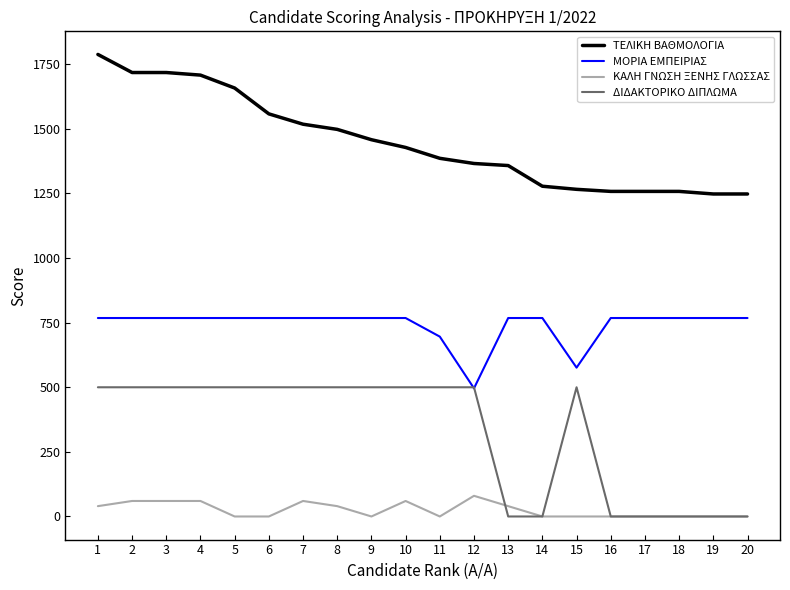

Is it true that ΚΑΛΗ ΓΝΩΣΗ ΞΕΝΗΣ ΓΛΩΣΣΑΣ equals 0 at 19?

True